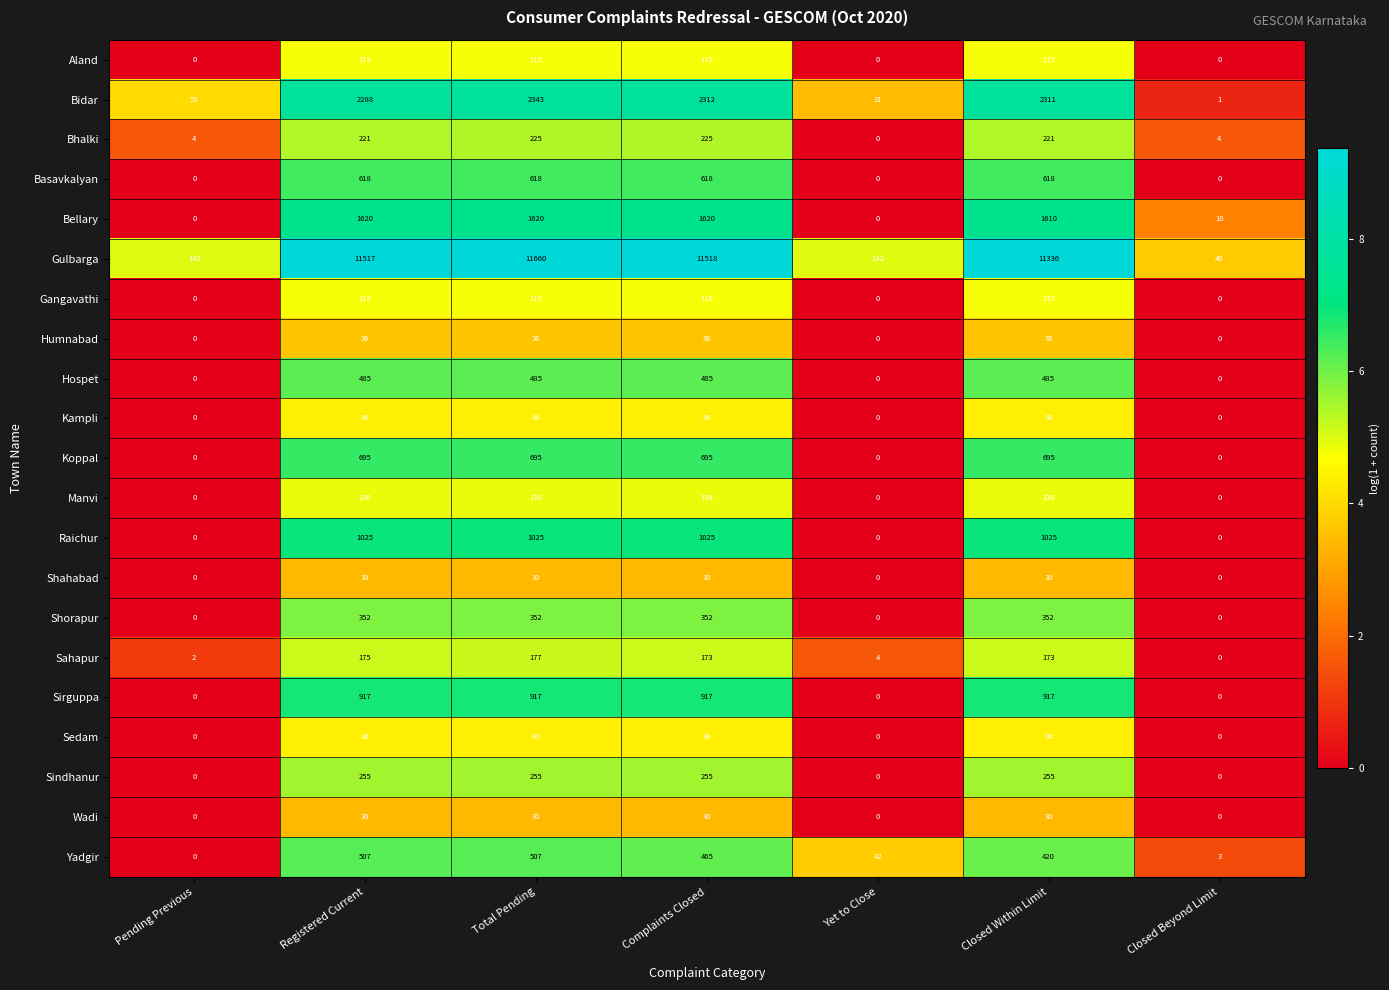

How many data points in Raichur are less than 1025?

3